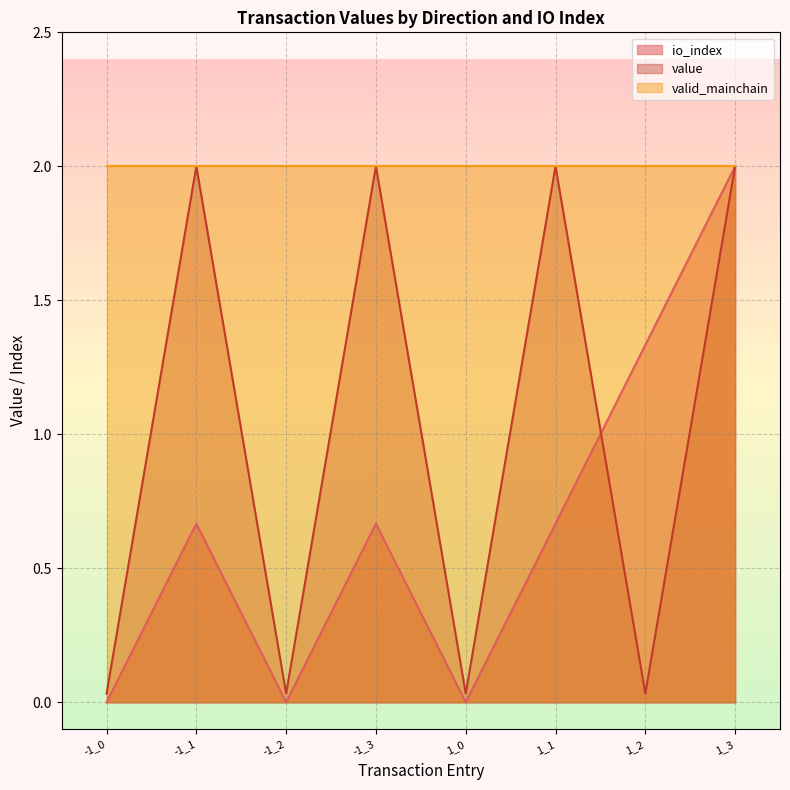

What is the label of the 3rd point from the right?

1_1